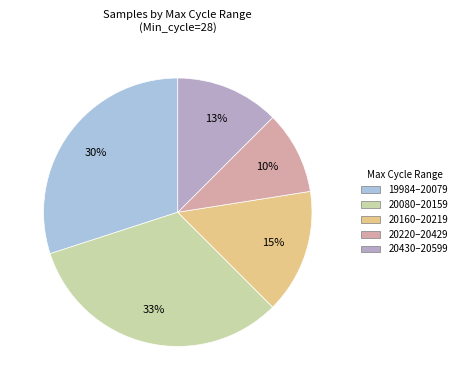

Is there a majority slice in this chart?

No